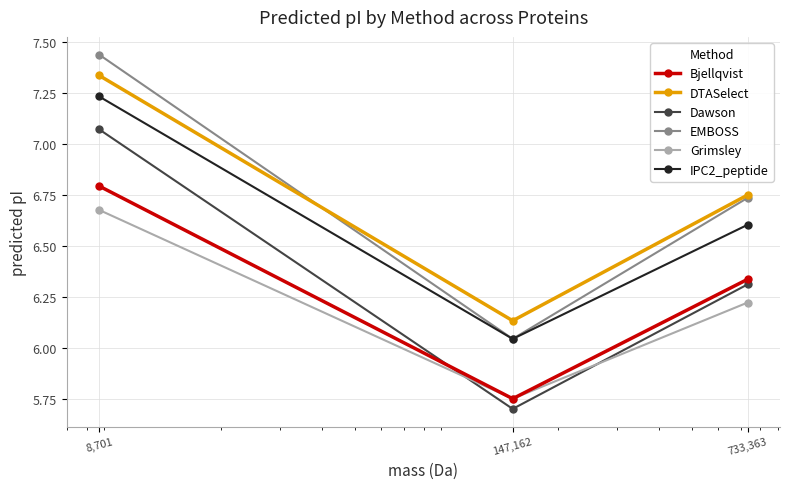

Which series has the largest range (max minus min)?

EMBOSS